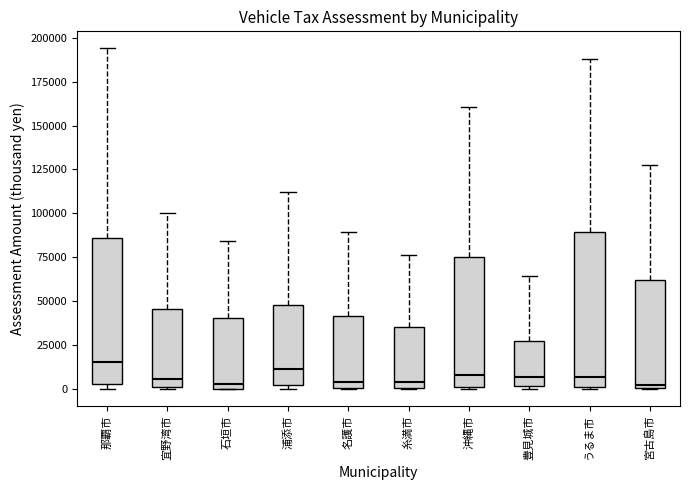

Reading left to right, read every box against the y-axis: the position of its median line, the range the box covers, and the ends of its whiskers. The values are not printed on the chart, so give them approximately, as read against the axis.

那覇市: median 15000, box 5000 to 85000, whiskers 0 to 195000
宜野湾市: median 5000, box 0 to 45000, whiskers 0 to 100000
石垣市: median 5000, box 0 to 40000, whiskers 0 to 85000
浦添市: median 10000, box 5000 to 50000, whiskers 0 to 110000
名護市: median 5000, box 0 to 40000, whiskers 0 to 90000
糸満市: median 5000, box 0 to 35000, whiskers 0 to 75000
沖縄市: median 10000, box 0 to 75000, whiskers 0 to 160000
豊見城市: median 5000, box 0 to 25000, whiskers 0 to 65000
うるま市: median 5000, box 0 to 90000, whiskers 0 to 190000
宮古島市: median 5000, box 0 to 60000, whiskers 0 to 130000